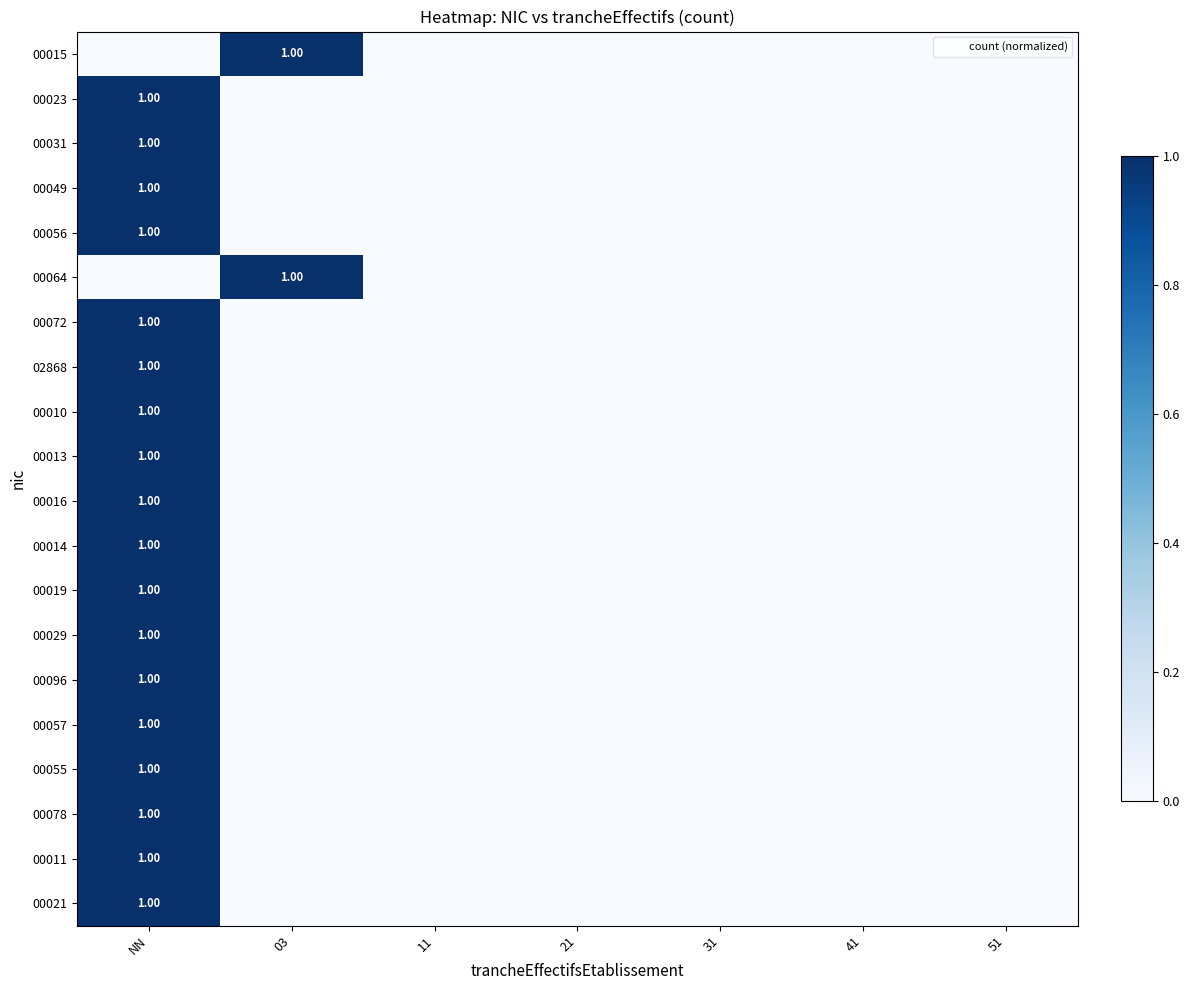

What is the sum of all 00016 values?

1